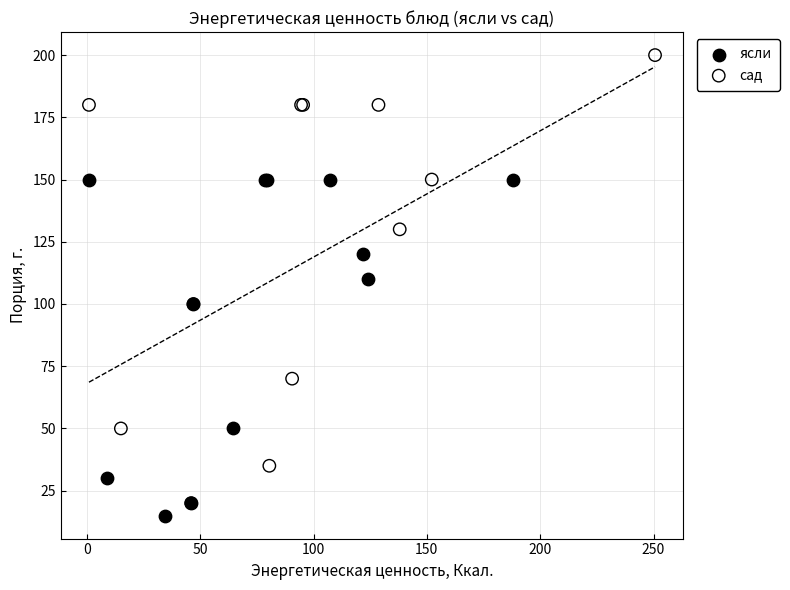

Which series reaches the maximum Y coordinate?

сад